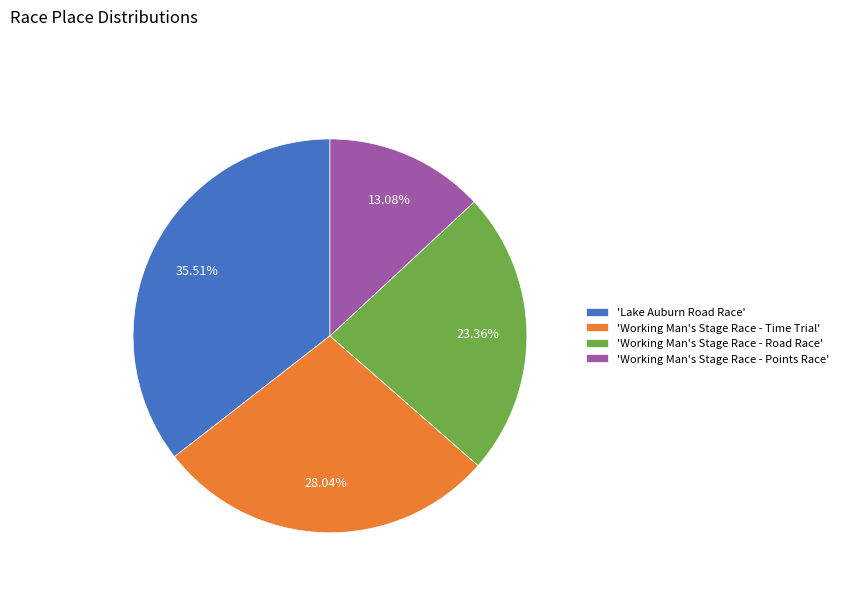

Which slice is the smallest?

'Working Man's Stage Race - Points Race'